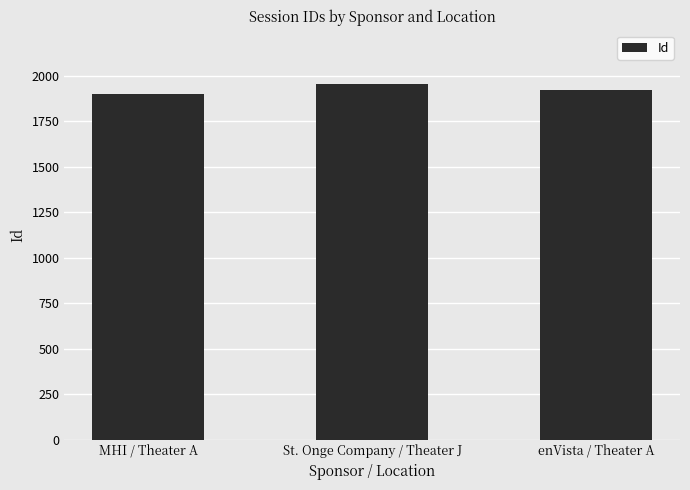

What is the sum of the values at St. Onge Company / Theater J and MHI / Theater A?

3854